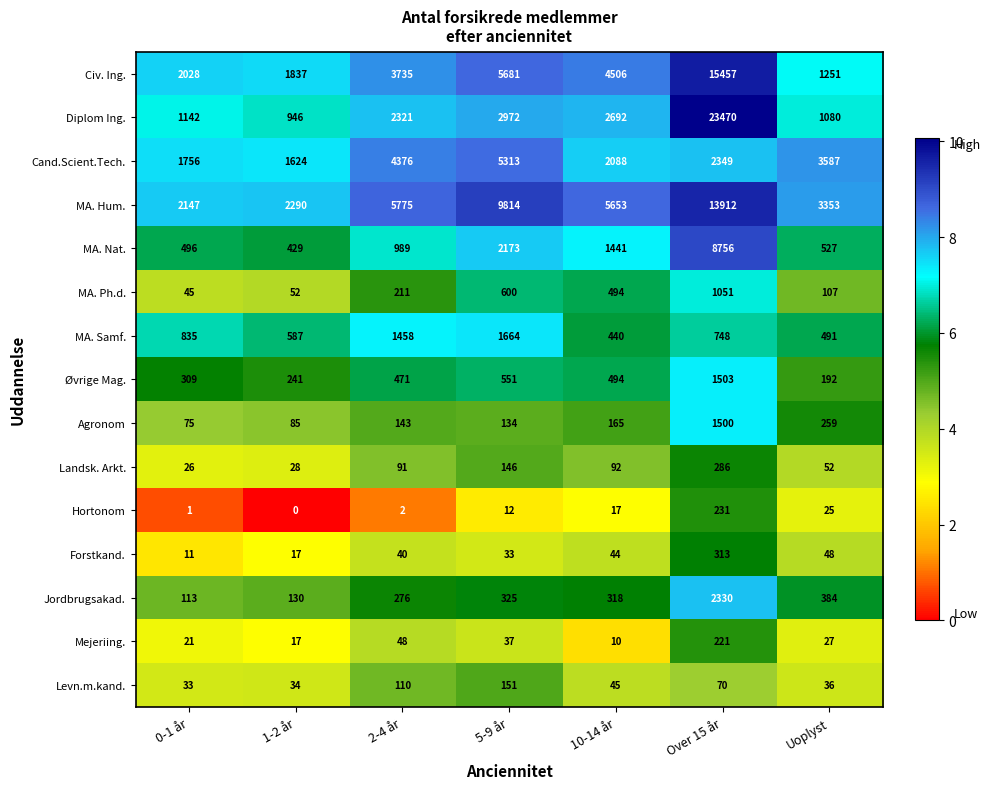

Rank the series by their maximum value, from highest to lowest.

Diplom Ing., Civ. Ing., MA. Hum., MA. Nat., Cand.Scient.Tech., Jordbrugsakad., MA. Samf., Øvrige Mag., Agronom, MA. Ph.d., Forstkand., Landsk. Arkt., Hortonom, Mejeriing., Levn.m.kand.